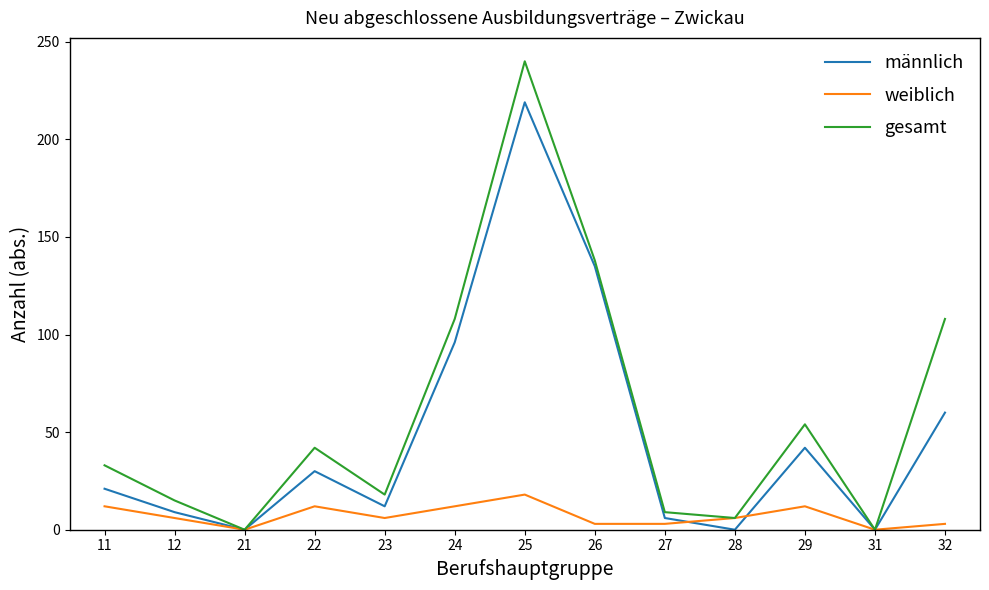

Which series changed the most between 11 and 12?

gesamt